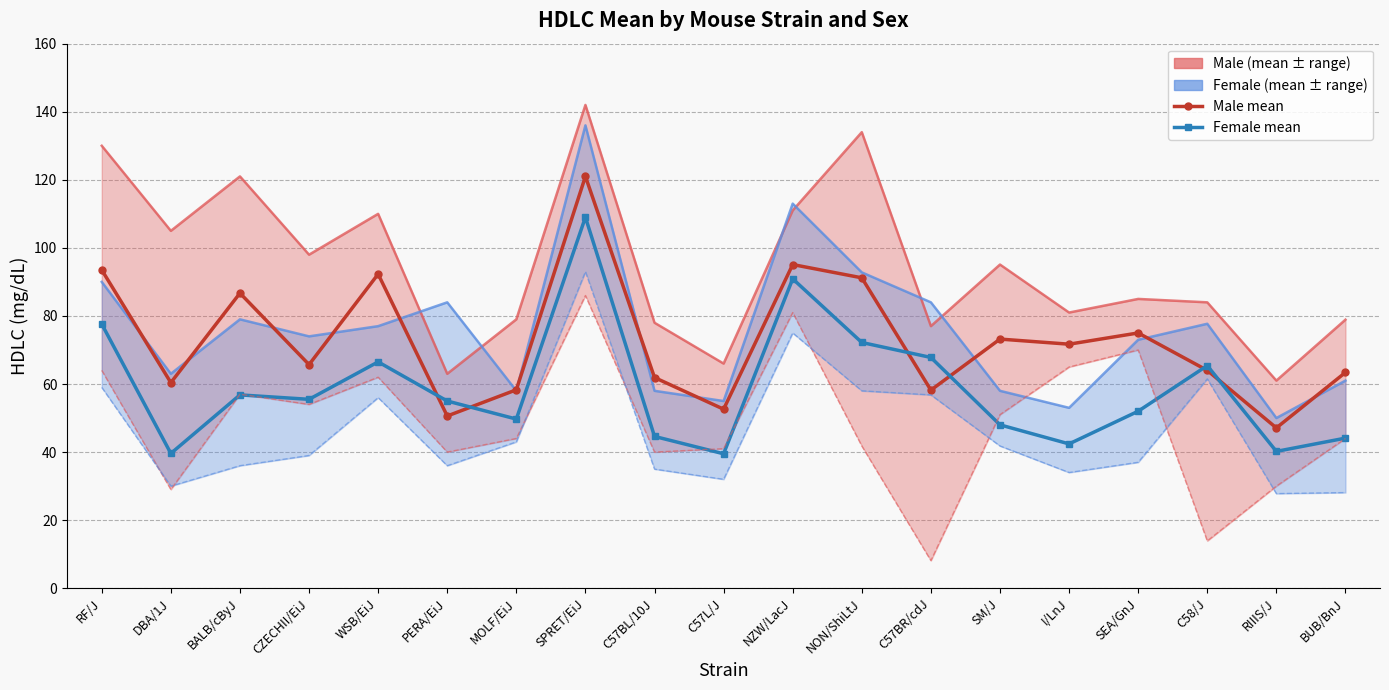

Where is the first local maximum for male mean?

BALB/cByJ